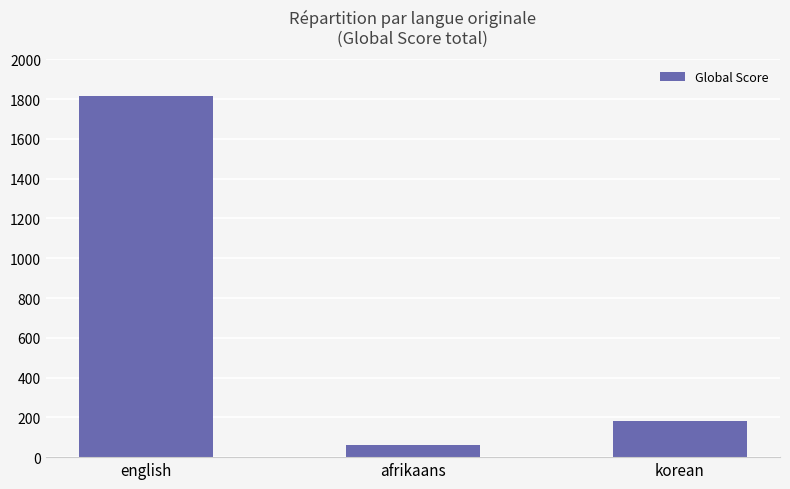

Are the bars horizontal?

No